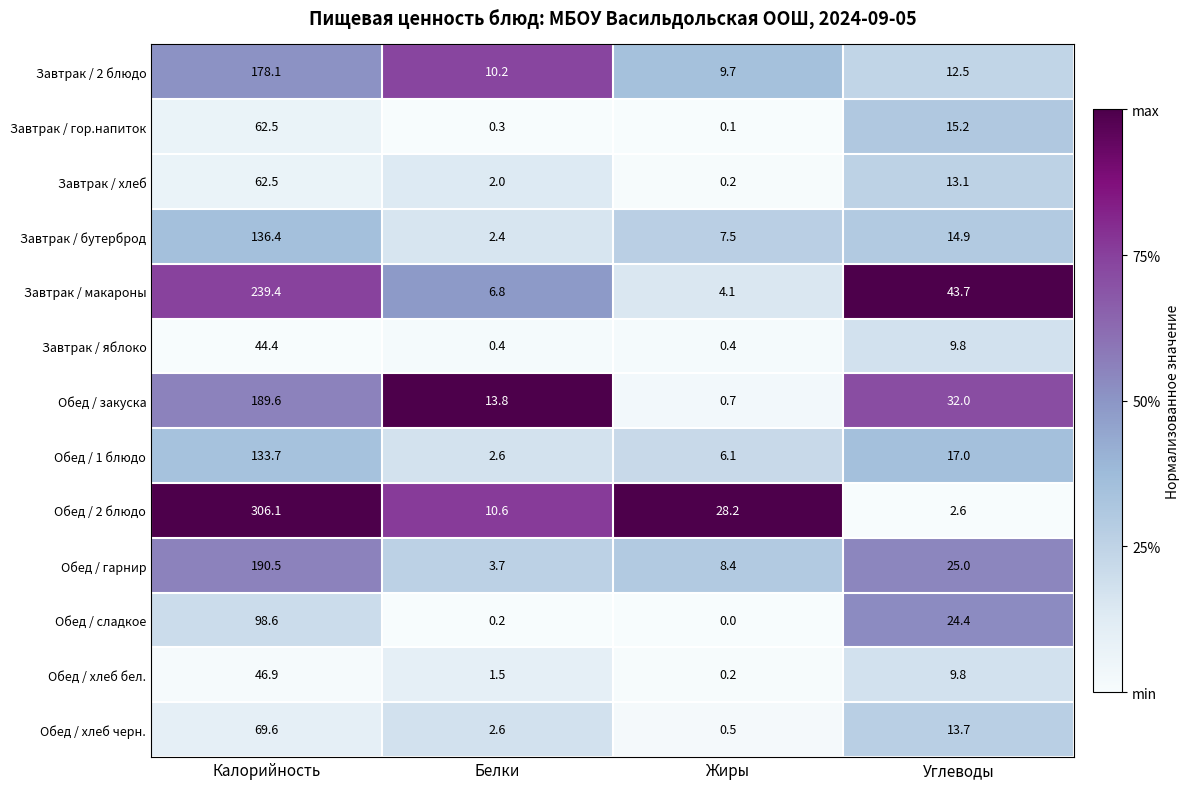

How many data points does each series have?

4